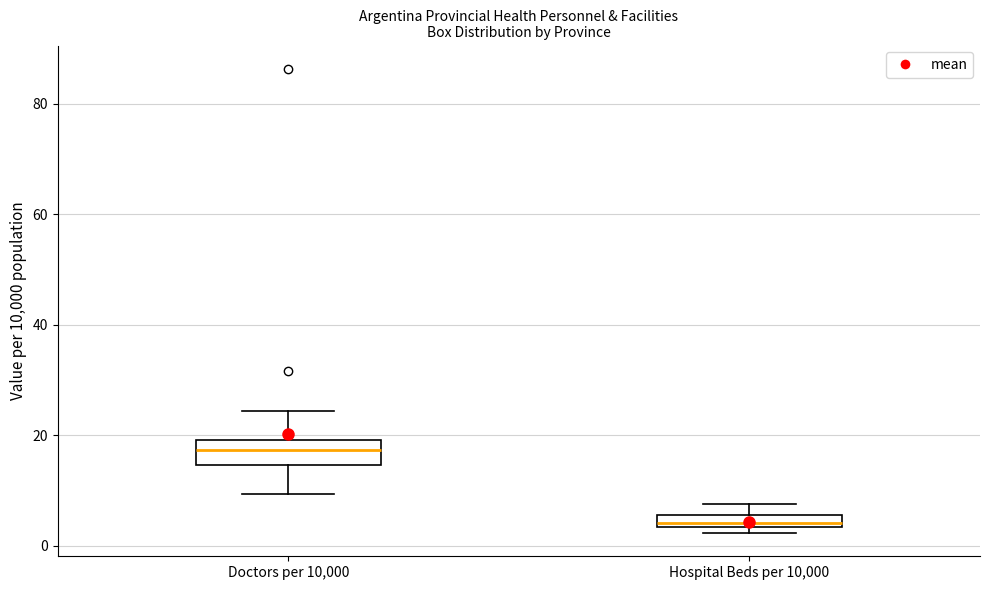

Where is the lower edge of the box for Hospital Beds per 10,000 on the y-axis? The values are not printed on the chart, so give them approximately, as read against the axis.

4